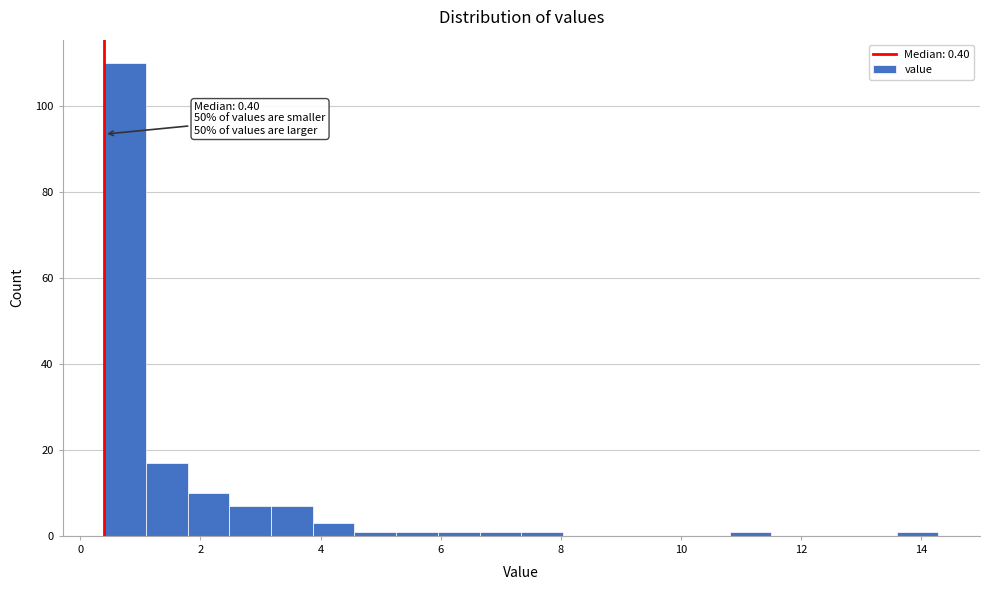

Around what value on the x-axis is the tallest bar? Give the approximate position of its centre, as read against the axis.

0.8